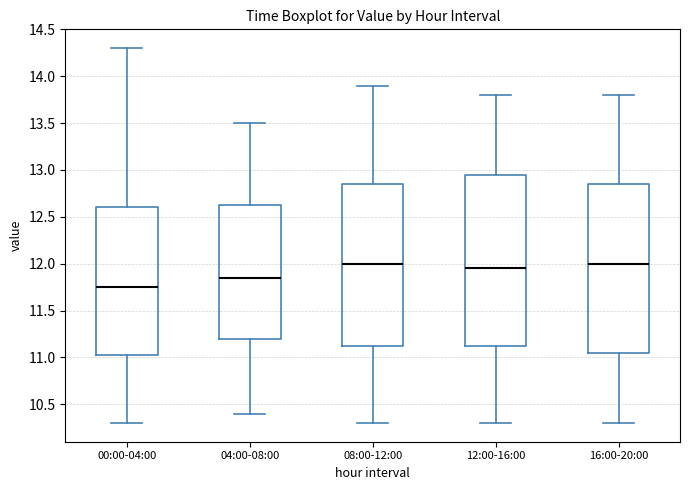

Where does the upper whisker of the box for 08:00-12:00 end on the y-axis? The values are not printed on the chart, so give them approximately, as read against the axis.

13.90